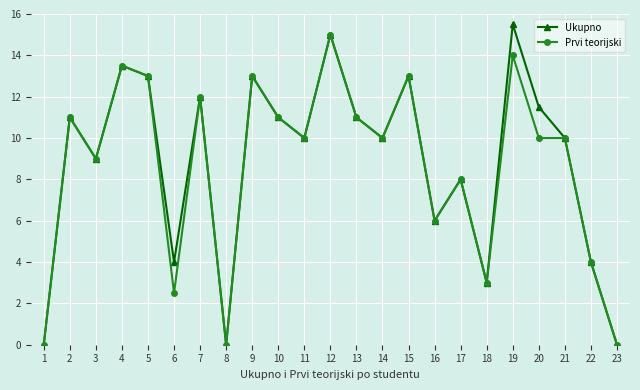

The value of Ukupno at 16 is 3.0. True or false?

False